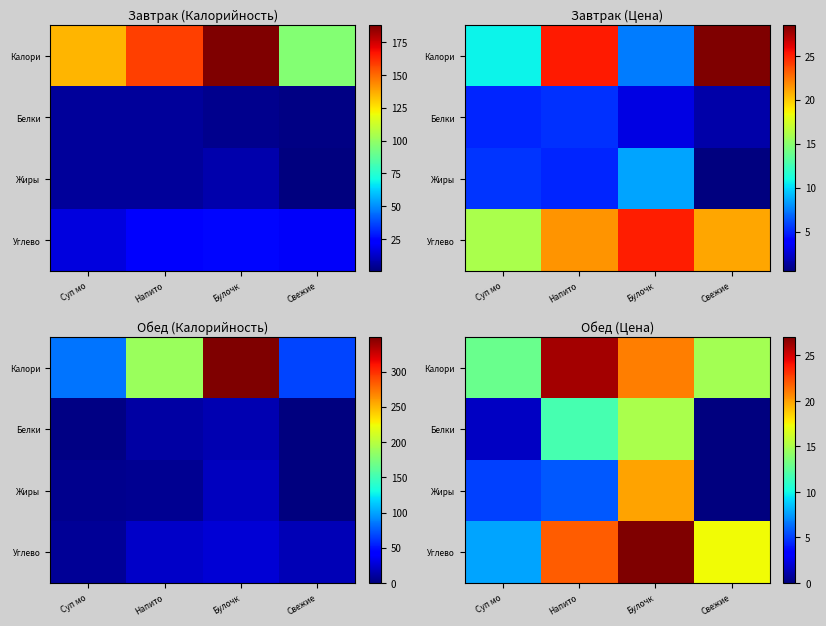

Between Булочк and Напито, which is larger?

Напито